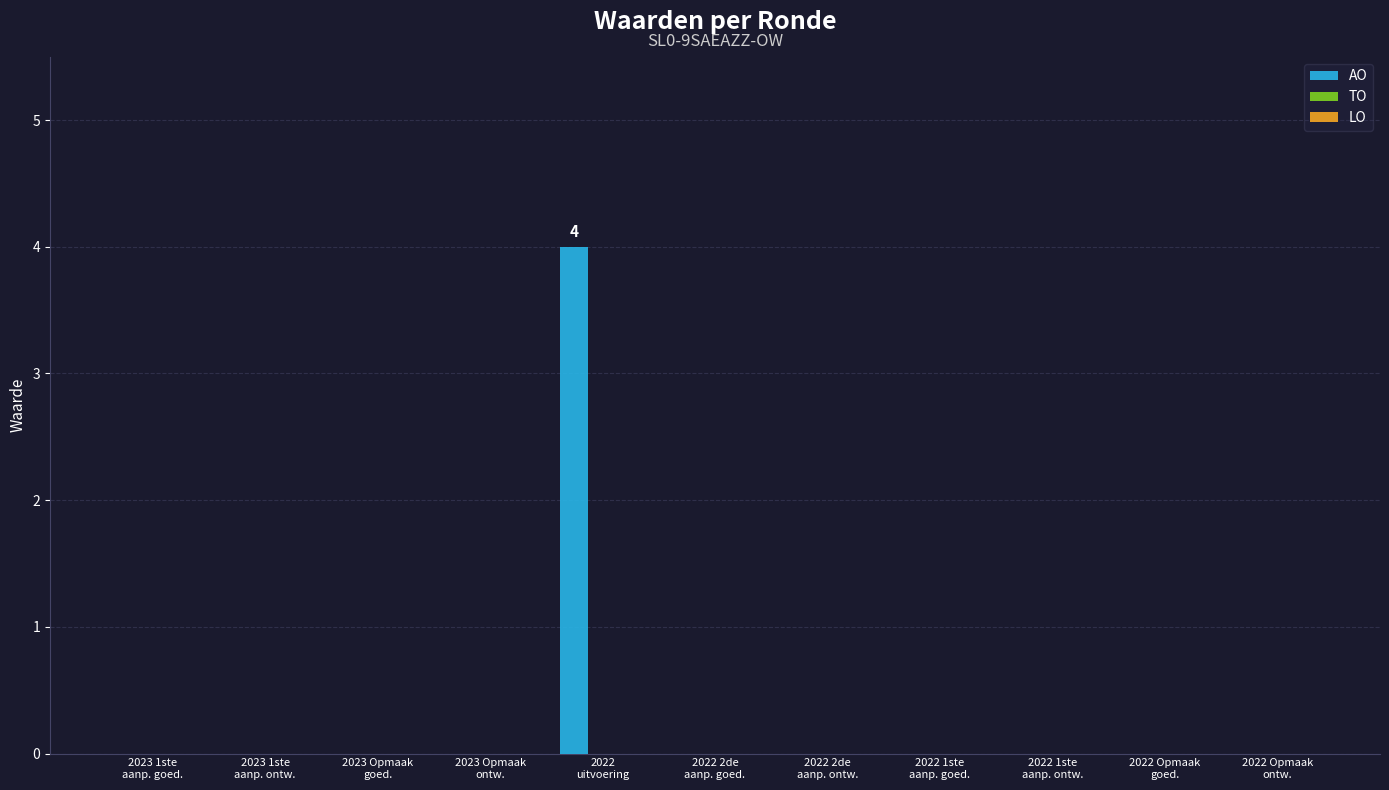

What is the sum of all values?

4